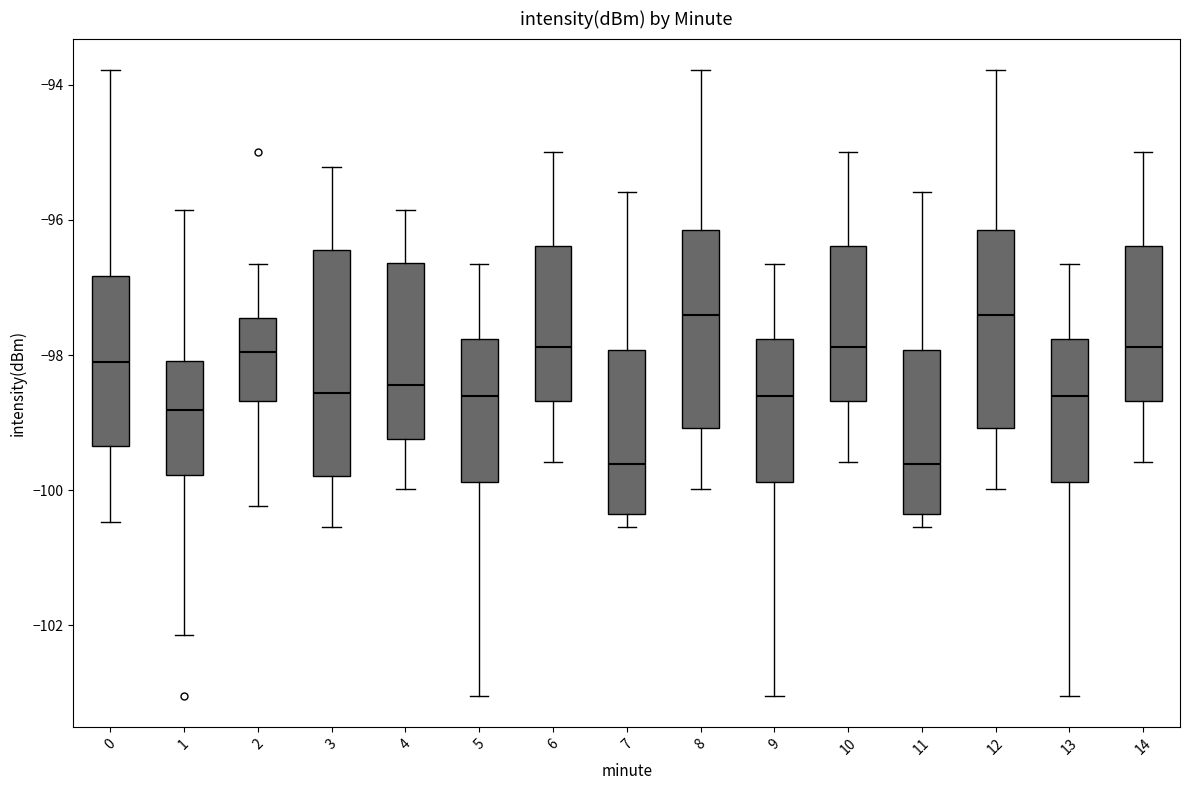

Comparing the boxes themselves (not the whiskers), which one is the tallest?

3